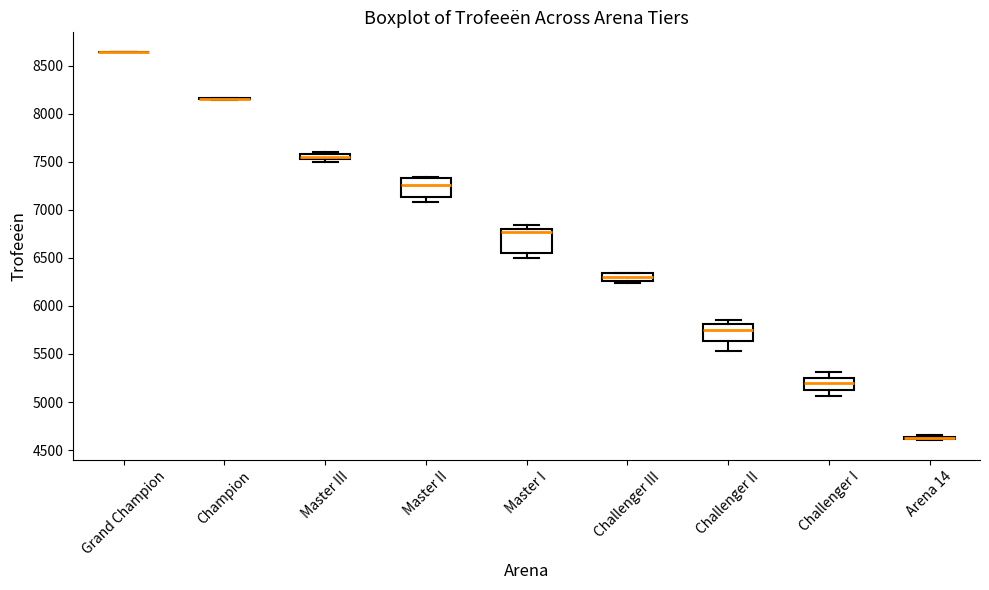

Comparing the boxes themselves (not the whiskers), which one is the tallest?

Master I